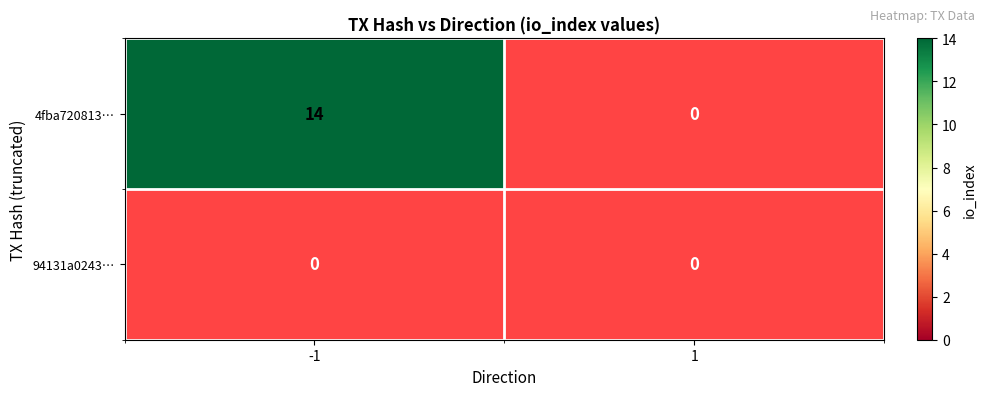

Reading right to left, list all the values displayed in this chart.

4fba72081351484f088ef52a6e4a22268f21a35: 0	14
94131a02438085e8608ad5b53f4e340817c3c0e: 0	0